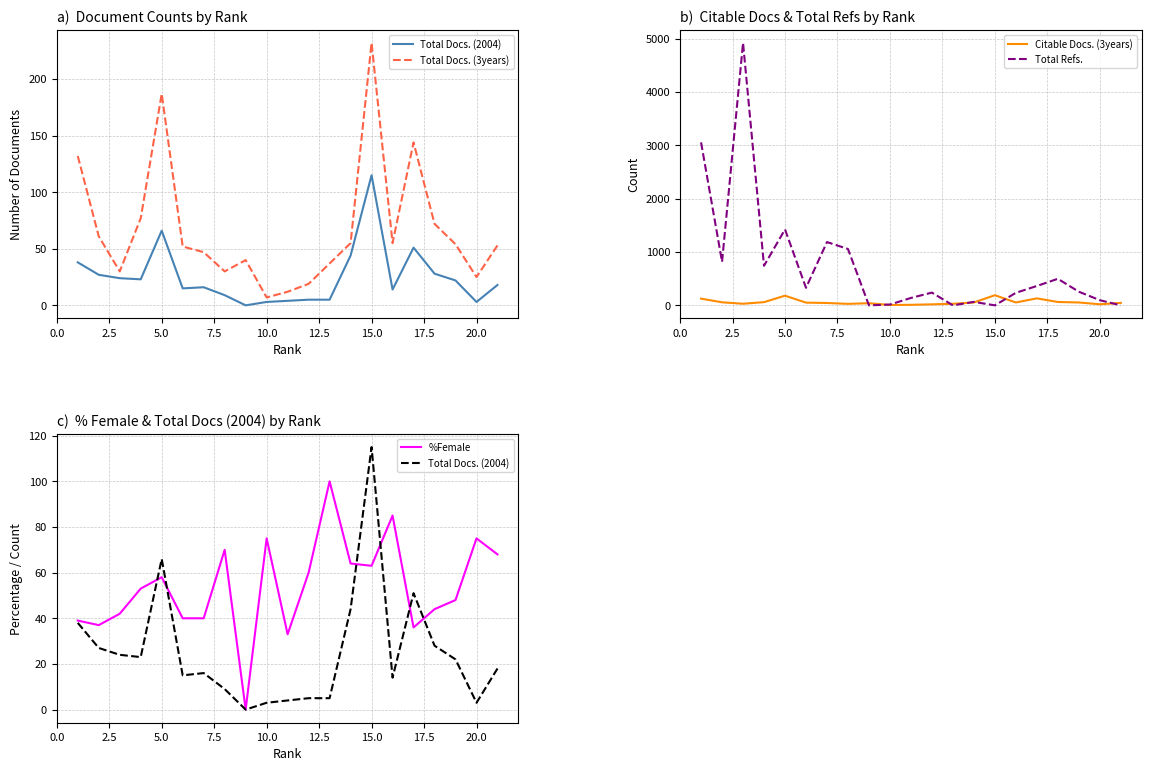

How many lines are shown in the chart?

5